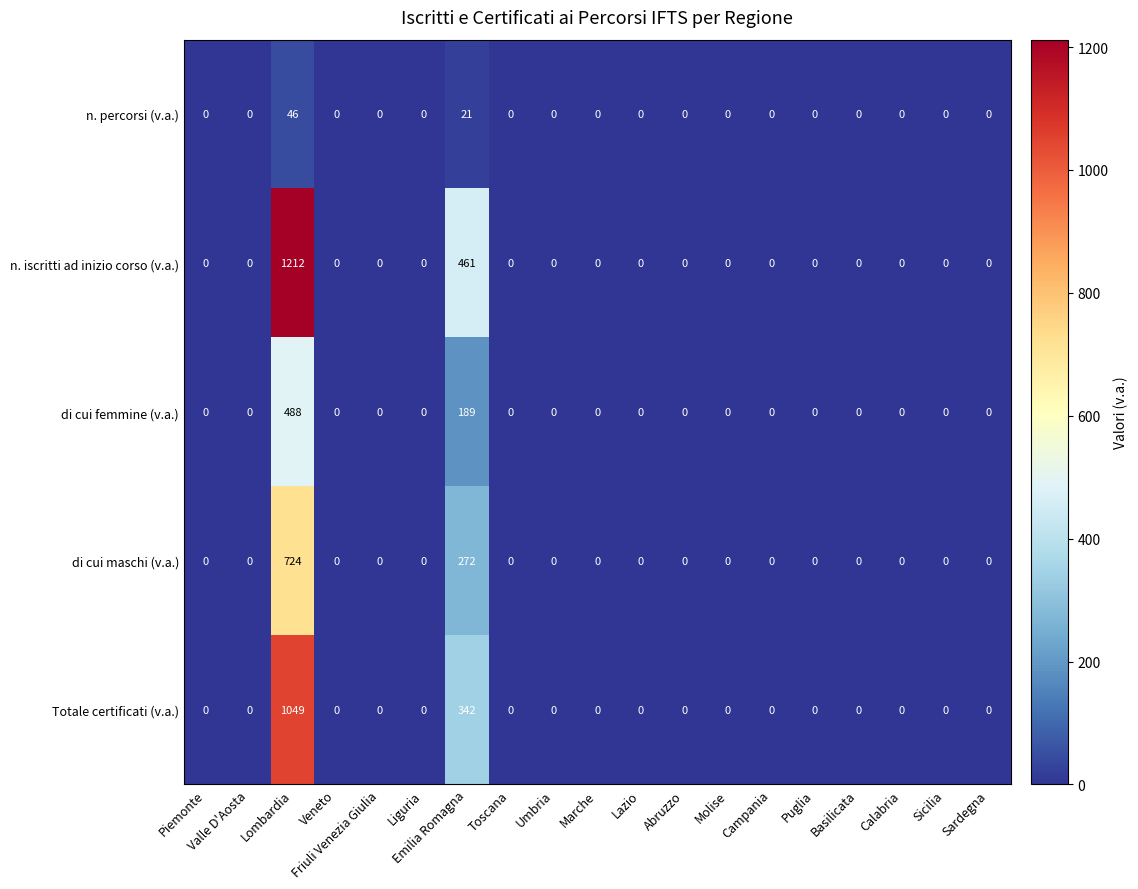

How many categories are shown in the chart?

19